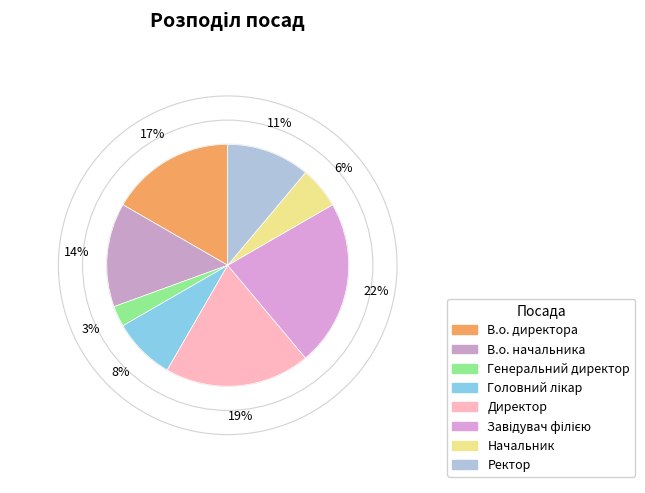

What portion of the pie excludes В.о. директора?

83.3%